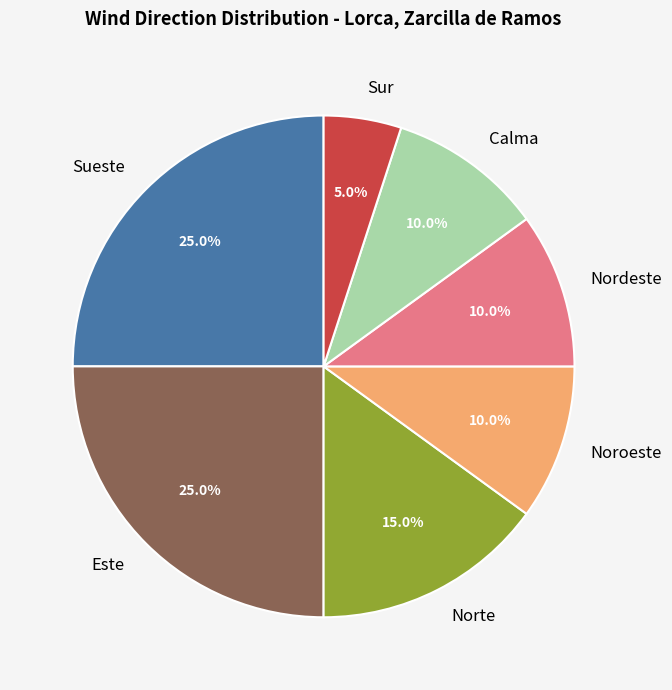

Is there a majority slice in this chart?

No